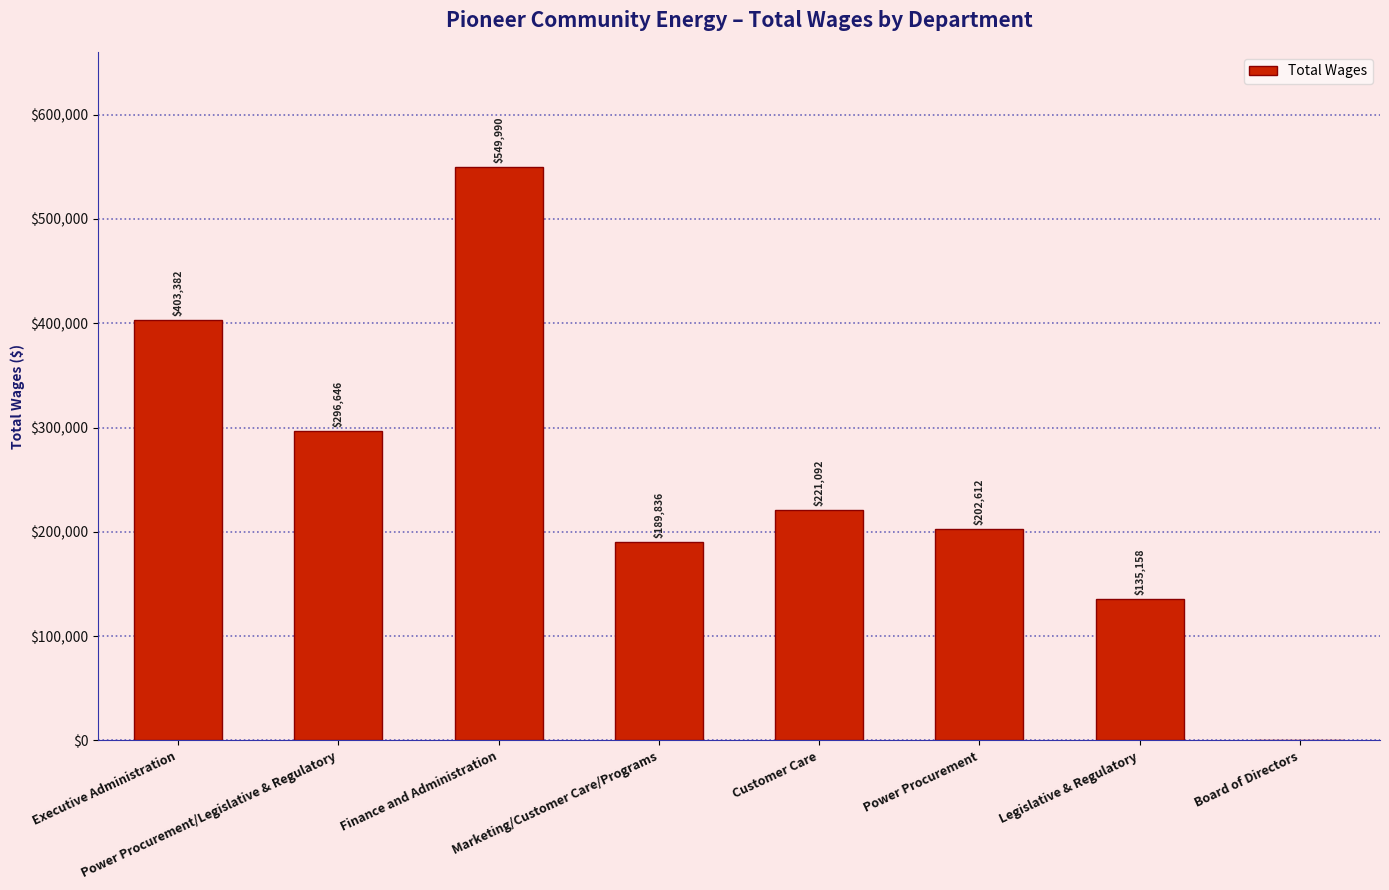

What is the greatest value displayed?

549990